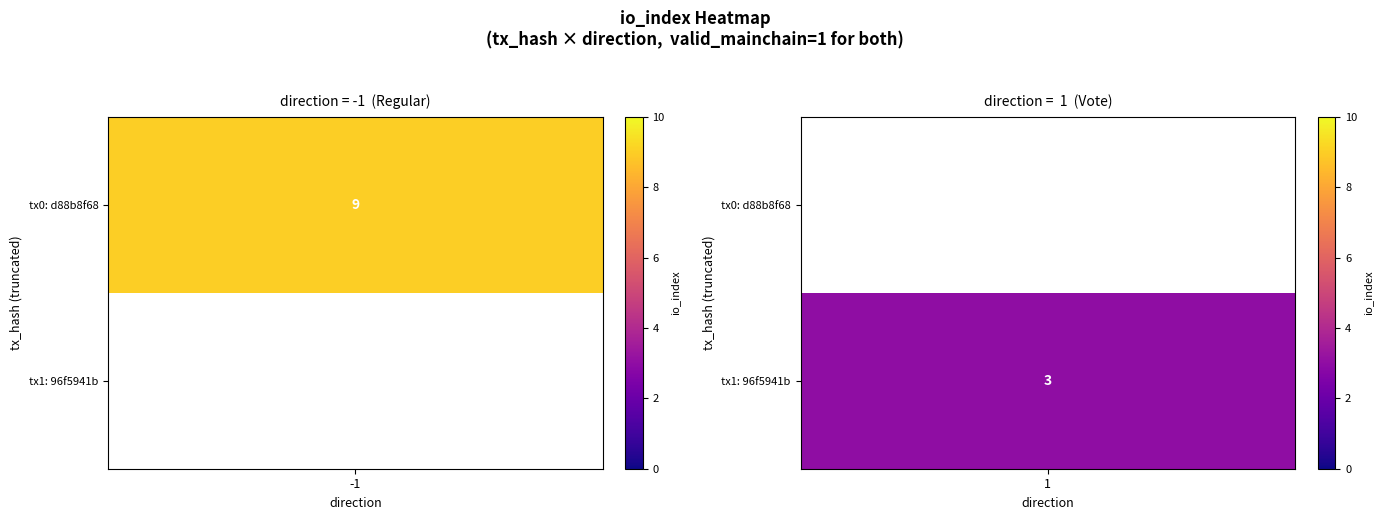

What is the sum of all valid_mainchain values?

2